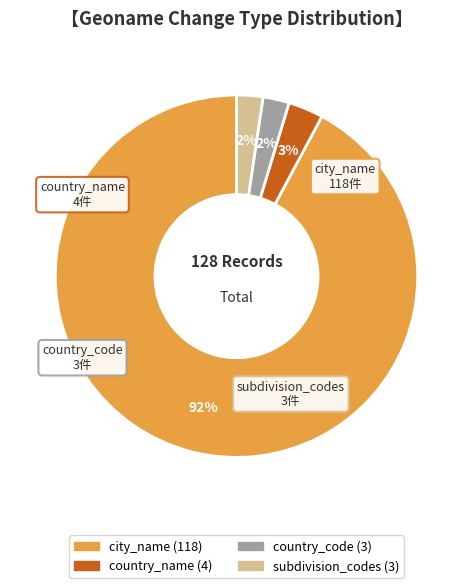

What is the largest slice in the pie chart?

city_name